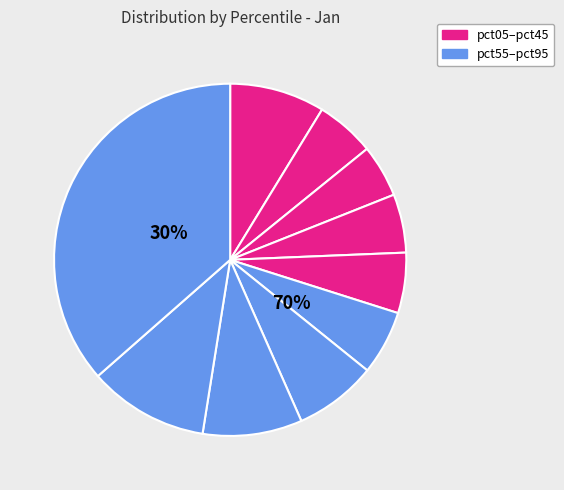

Does pct65 account for over 50% of the chart?

No